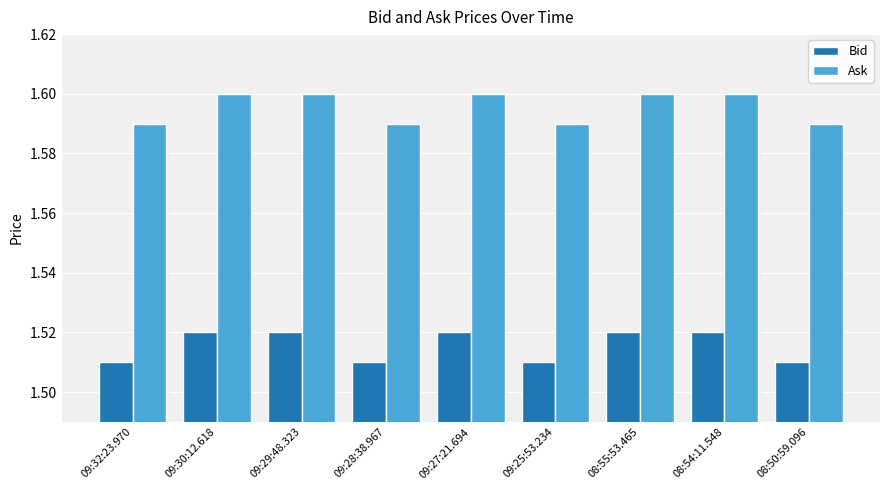

Rank the series at 09:27:21.694 from highest to lowest value.

Ask, Bid